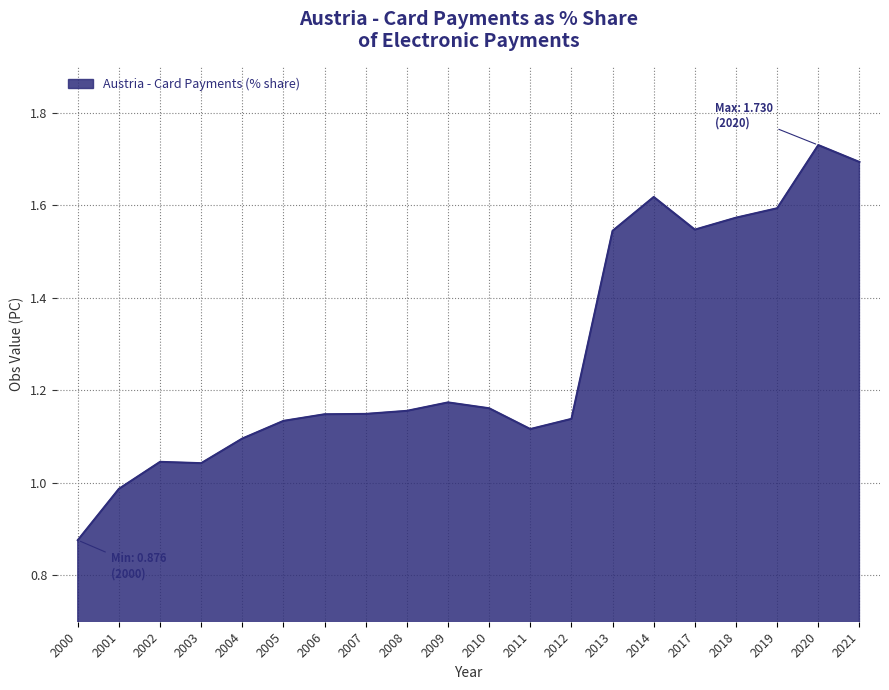

Which label corresponds to the smallest value in the chart?

2000